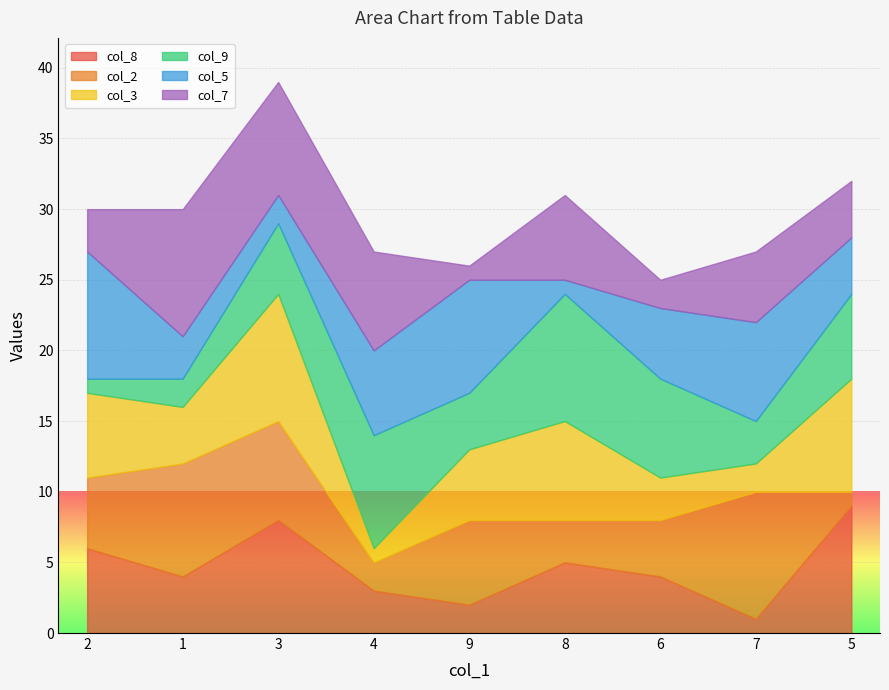

What is the difference between the second highest and second lowest values in the col_8 series?

6